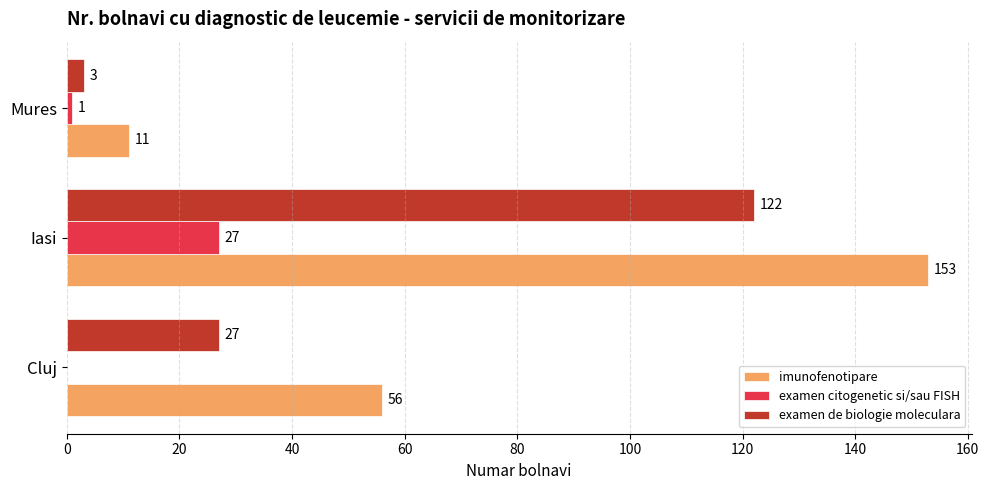

What is the approximate value of examen de biologie moleculara at Iasi?

122